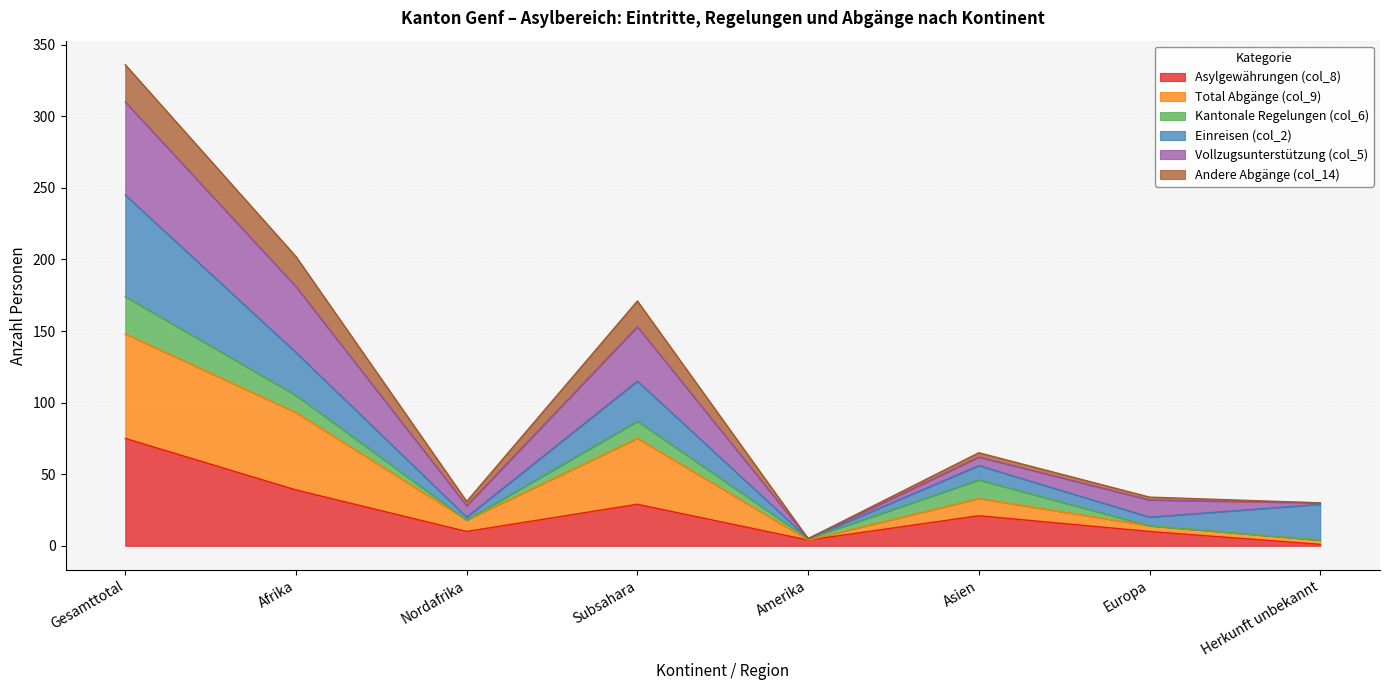

True or false: Vollzugsunterstützung (col_5) has more than 1 interior local peaks.

True